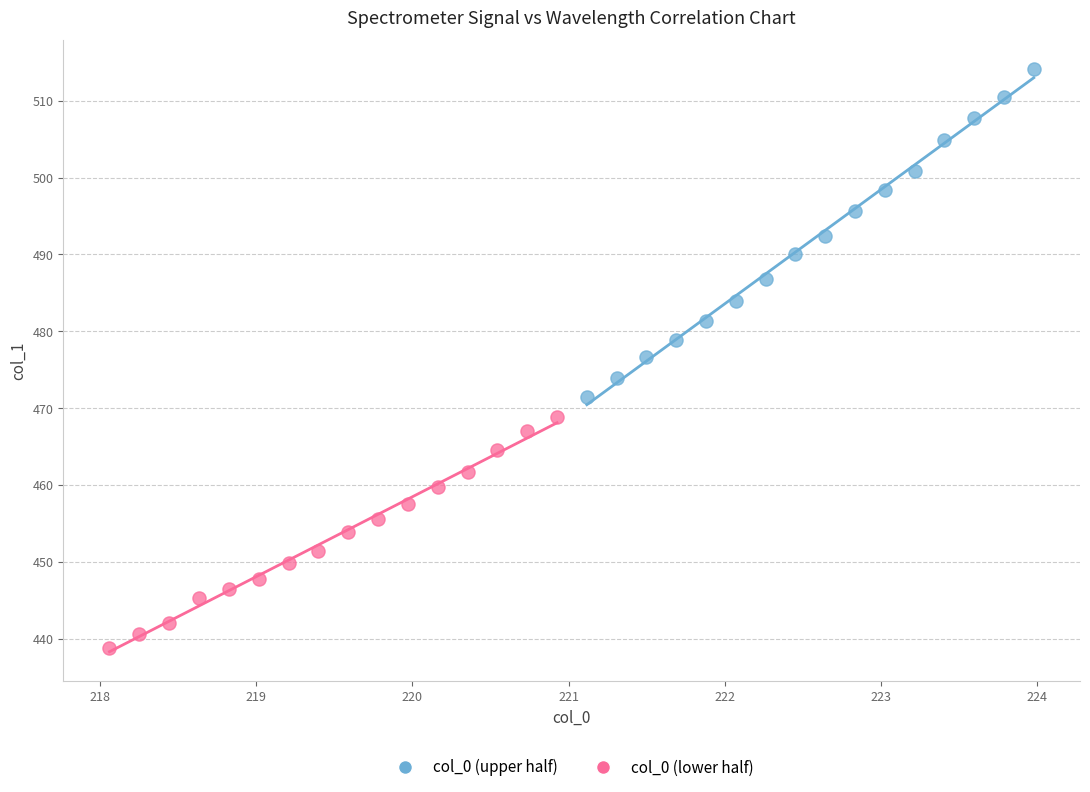

Which series contains the lowest Y value?

col_0 (lower half)